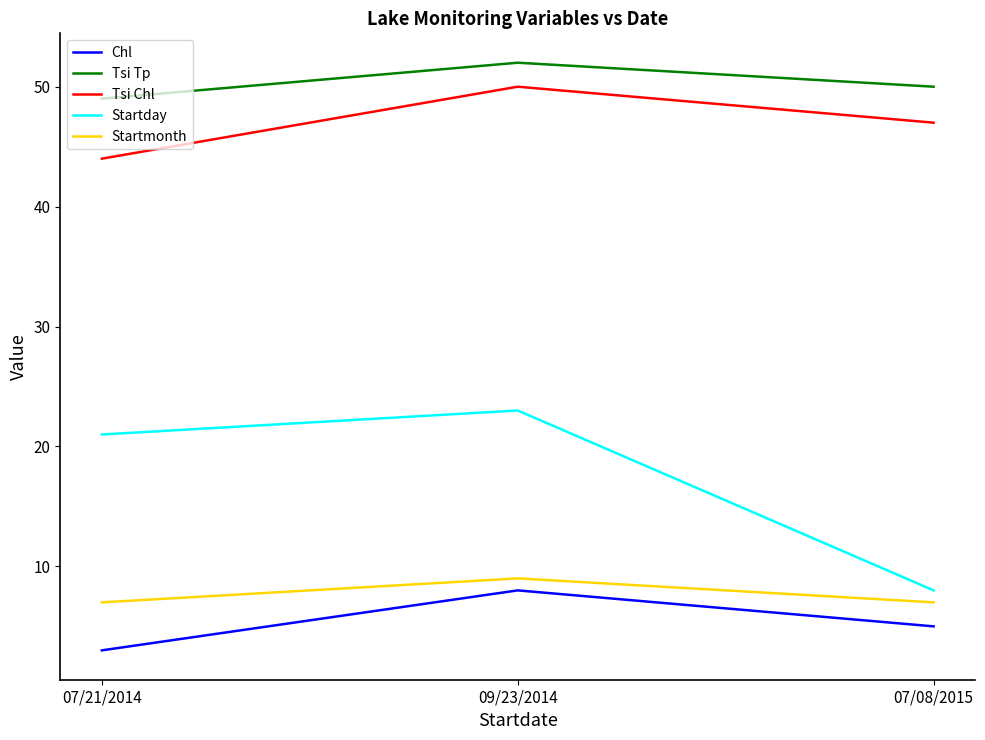

Which category has the highest value in the Tsi Tp series?

09/23/2014